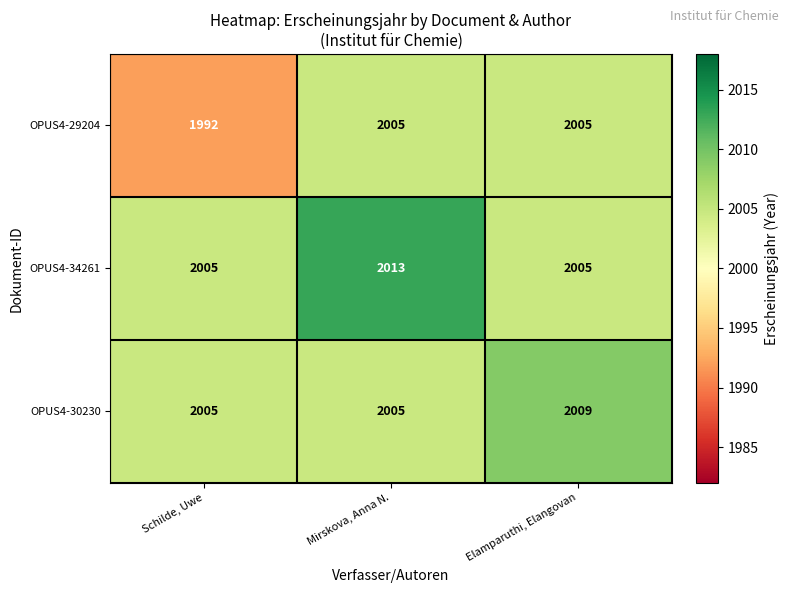

Reading left to right, transcribe all the data shown in this chart.

OPUS4-29204: 1992	2005	2005
OPUS4-34261: 2005	2013	2005
OPUS4-30230: 2005	2005	2009